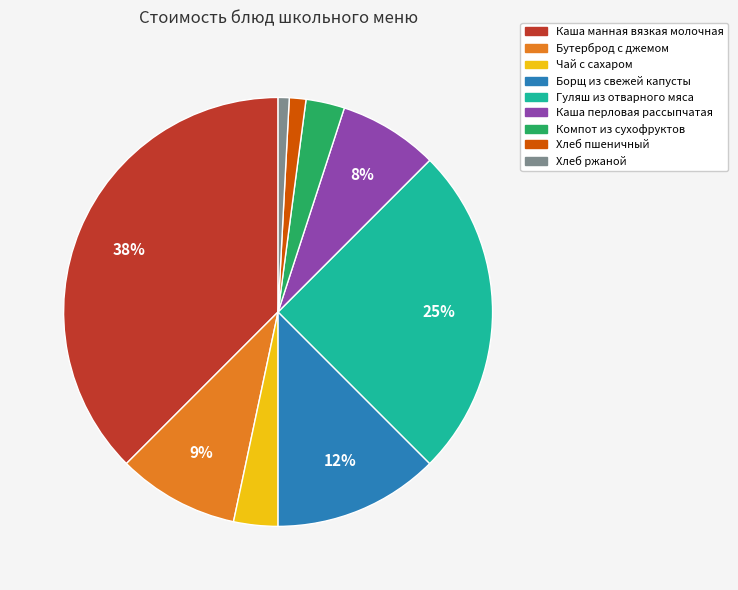

Do Каша перловая рассыпчатая and Компот из сухофруктов together represent more than half of the pie?

No